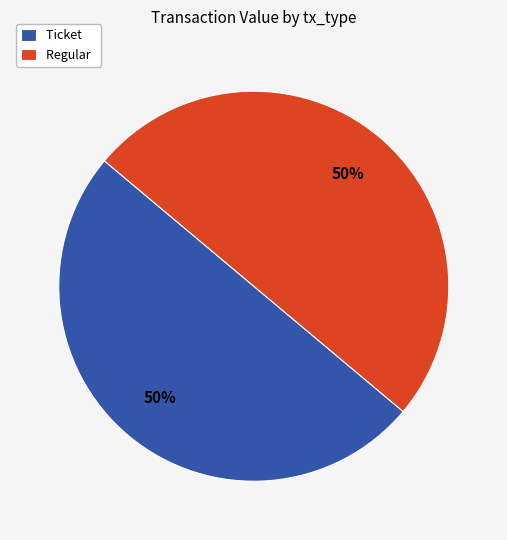

To the nearest percent, what is the combined percentage of Regular and Ticket?

100%